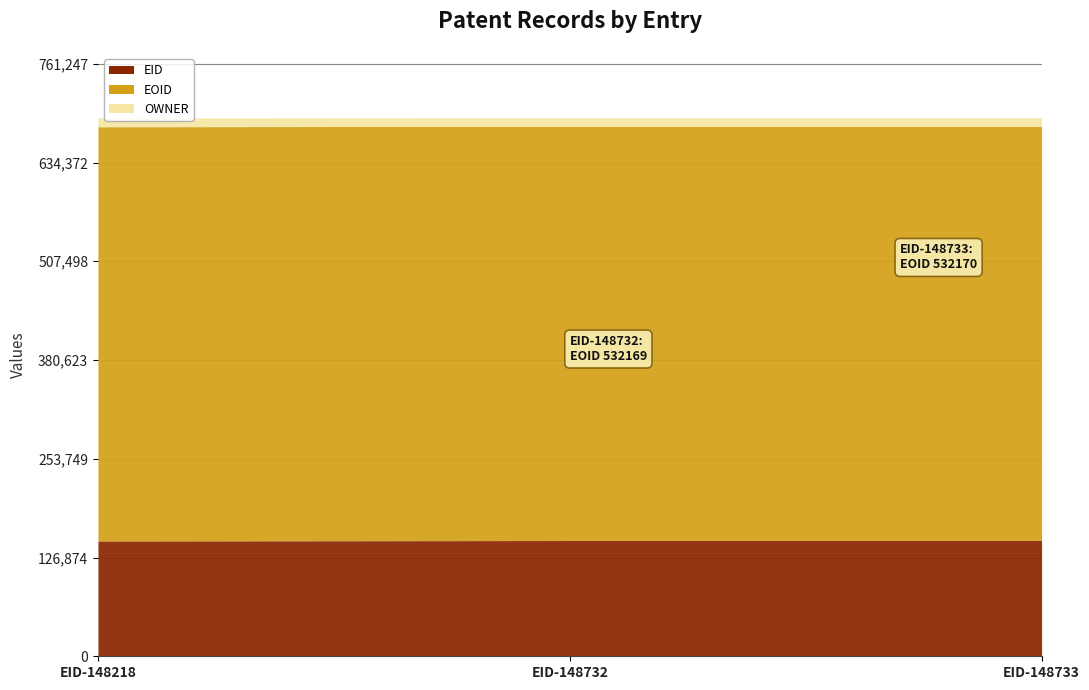

At which label is EID closest to 148475?

EID-148218